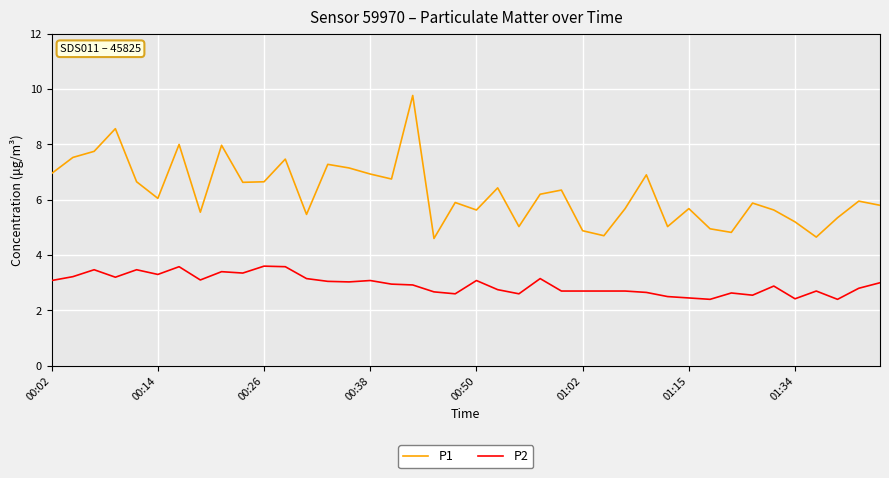

What is the difference between the maximum and minimum values in the P2 series?

1.2